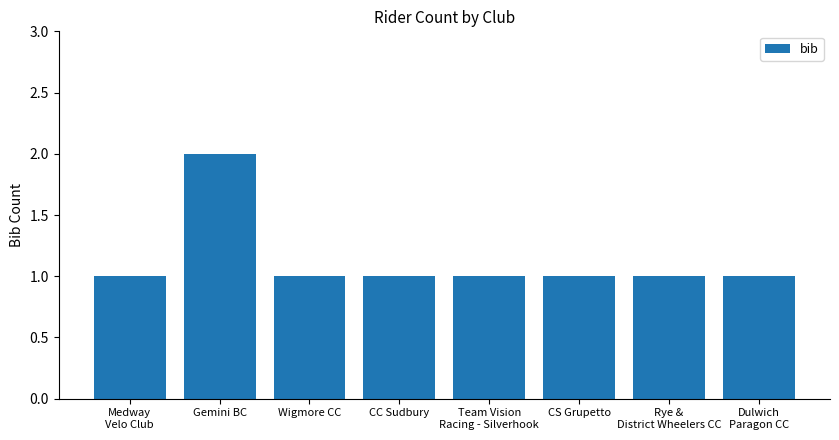

Which category has the highest value across all series?

Gemini BC